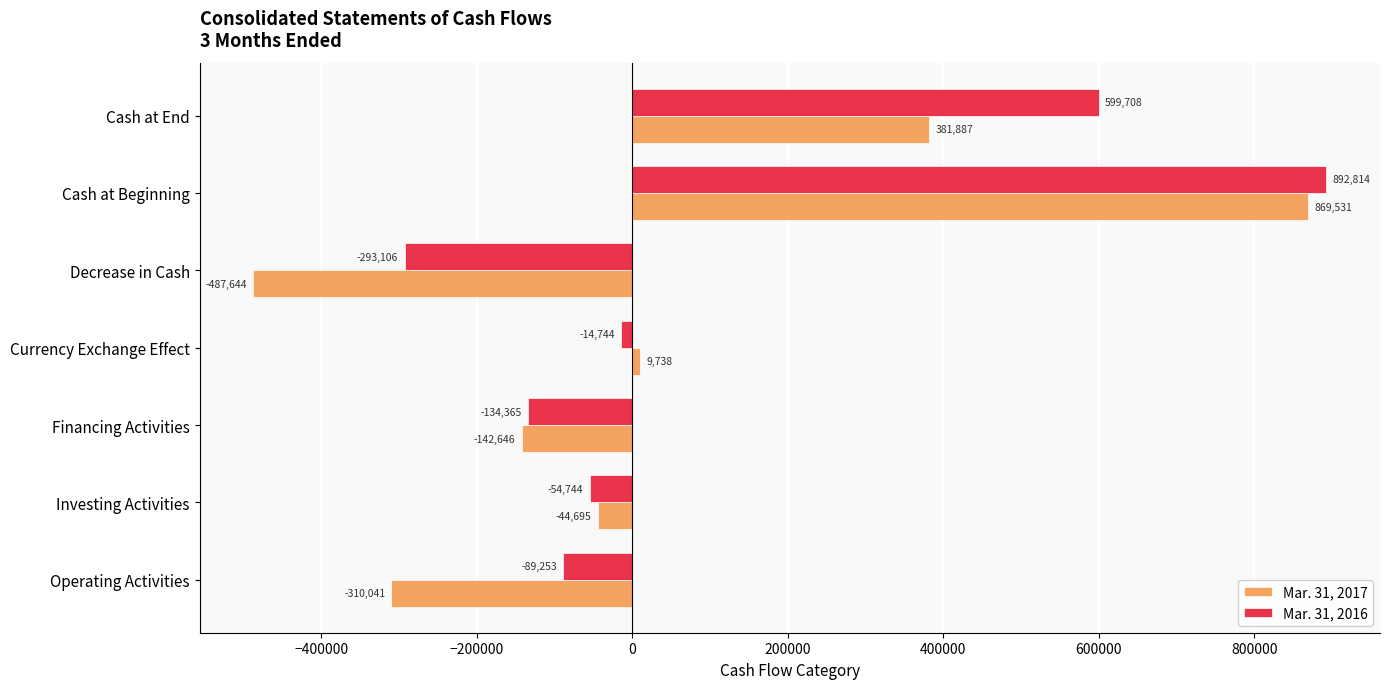

Is the value of Mar. 31, 2017 at Cash at End greater than the value of Mar. 31, 2016 at Operating Activities?

Yes